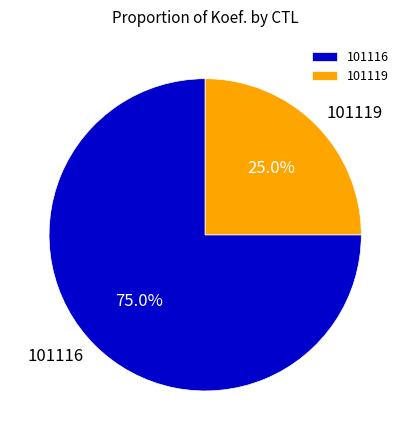

Rank the categories by value from lowest to highest.

101119, 101116